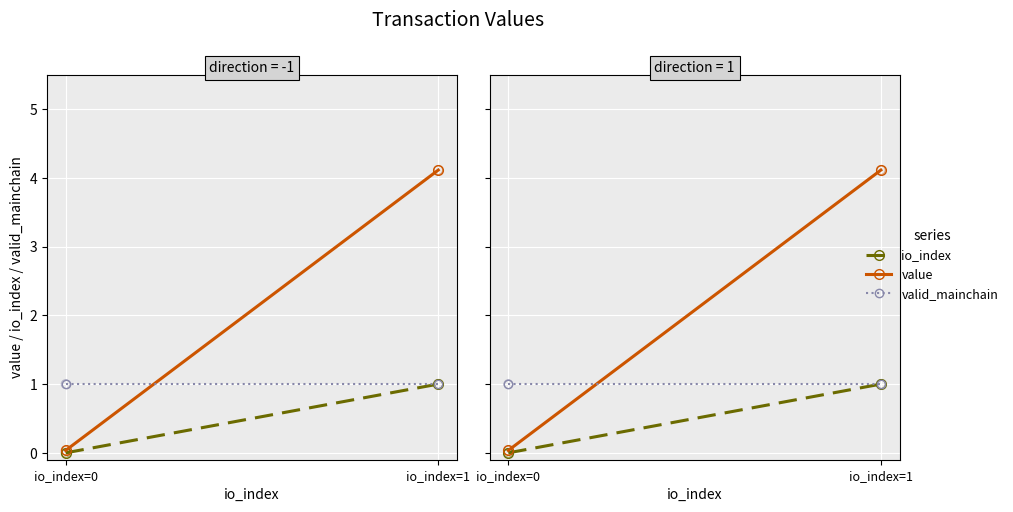

At how many categories does at least one series exceed 2?

1